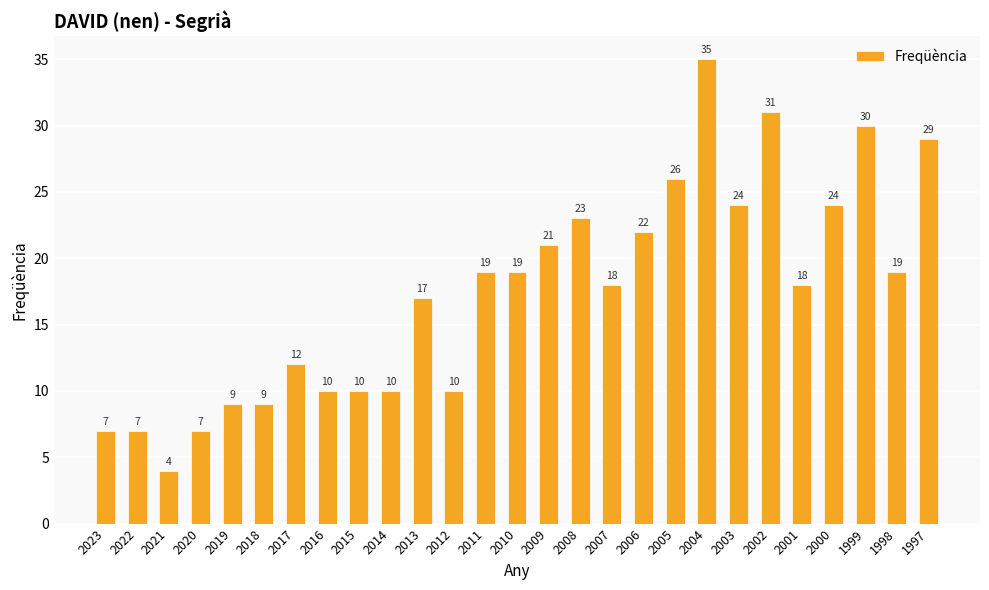

Count the number of categories in the chart.

27